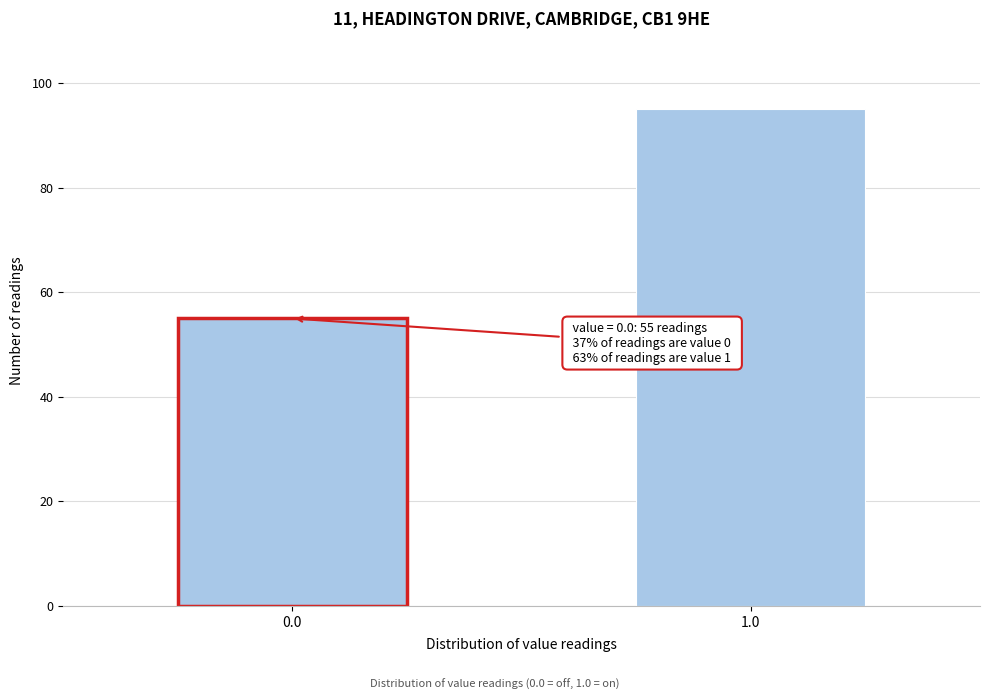

Reading left to right, list all the values displayed in this chart.

55	95